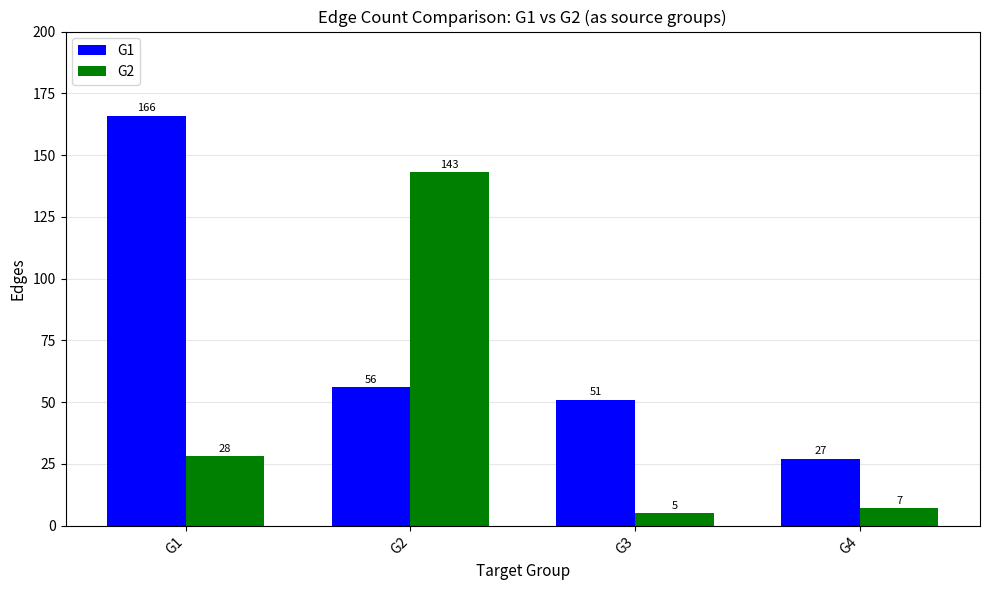

Is it true that G1 equals 116 at G1?

False